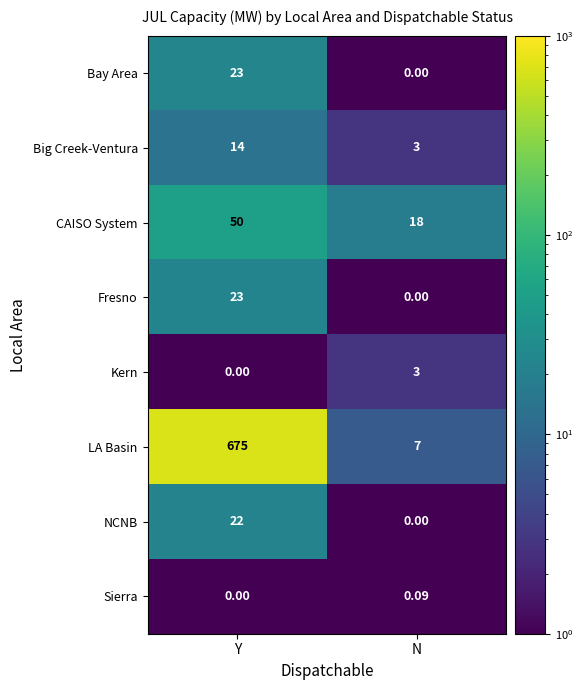

What is the total value across all series at N?

31.1